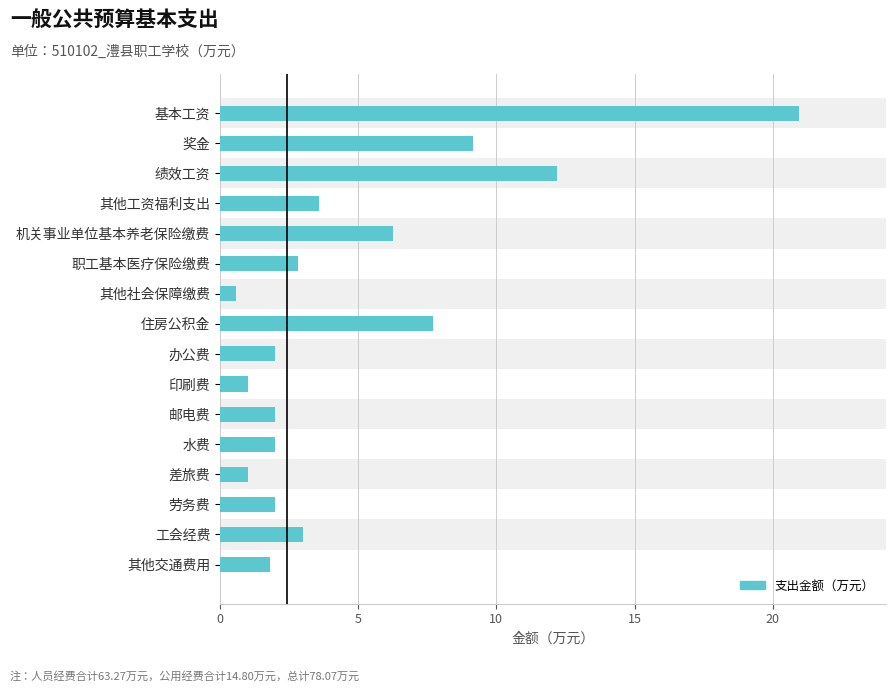

Reading bottom to top, transcribe all the data shown in this chart.

其他交通费用=1.8	工会经费=3.0	劳务费=2.0	差旅费=1.0	水费=2.0	邮电费=2.0	印刷费=1.0	办公费=2.0	住房公积金=7.7	其他社会保障缴费=0.6	职工基本医疗保险缴费=2.8	机关事业单位基本养老保险缴费=6.3	其他工资福利支出=3.6	绩效工资=12.2	奖金=9.2	基本工资=21.0